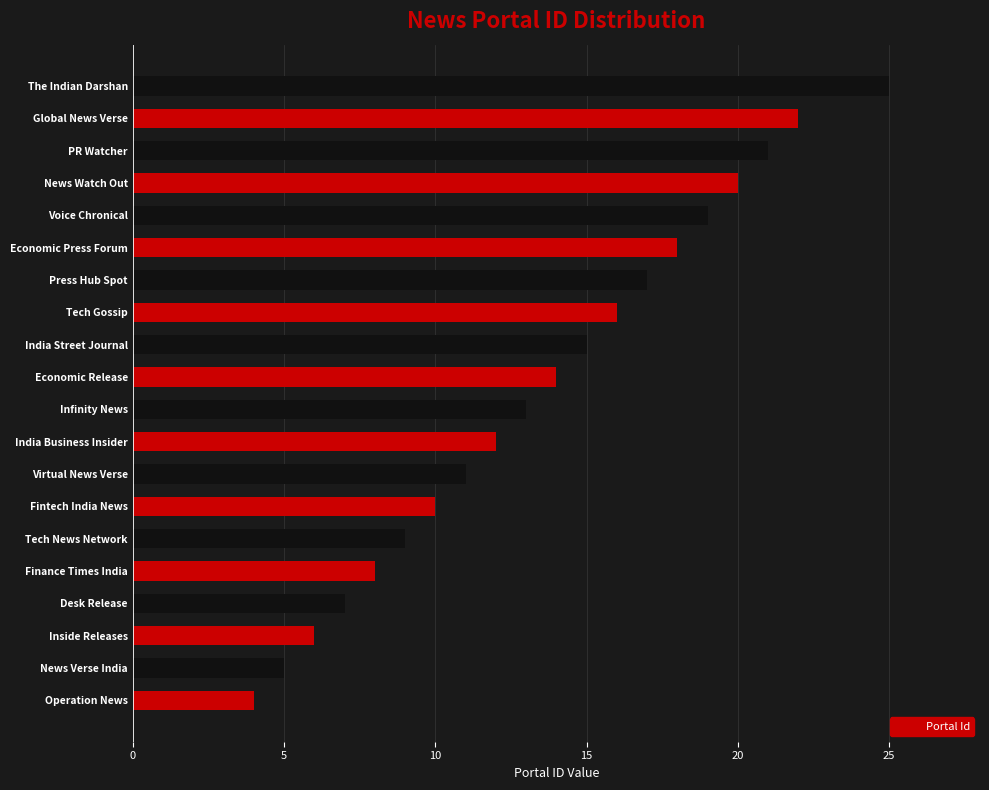

Reading top to bottom, what are all the values shown in this chart?

The Indian Darshan=25	Global News Verse=22	PR Watcher=21	News Watch Out=20	Voice Chronical=19	Economic Press Forum=18	Press Hub Spot=17	Tech Gossip=16	India Street Journal=15	Economic Release=14	Infinity News=13	India Business Insider=12	Virtual News Verse=11	Fintech India News=10	Tech News Network=9	Finance Times India=8	Desk Release=7	Inside Releases=6	News Verse India=5	Operation News=4